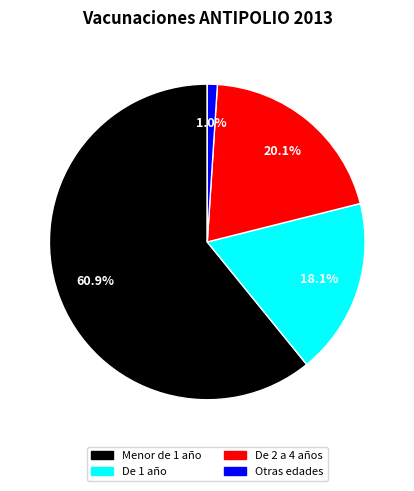

The De 1 año slice represents 25% of the pie. True or false?

False